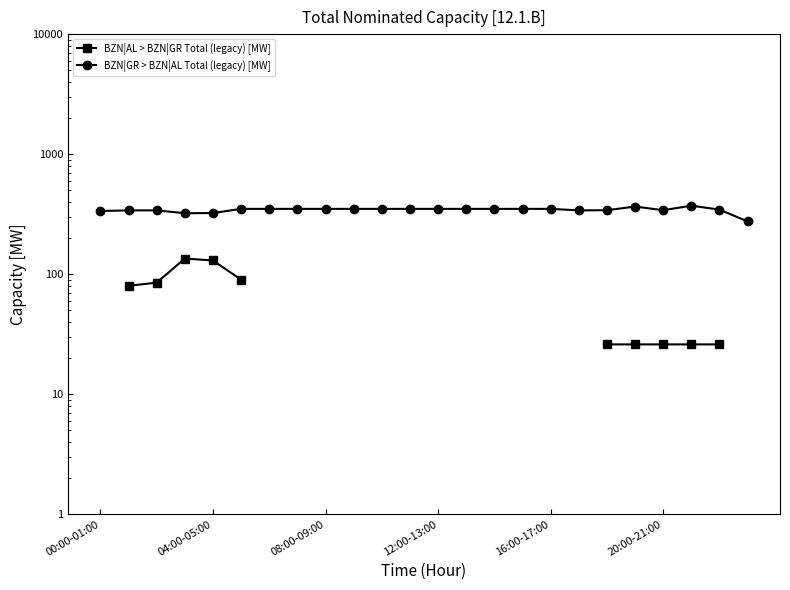

How many lines are shown in the chart?

2